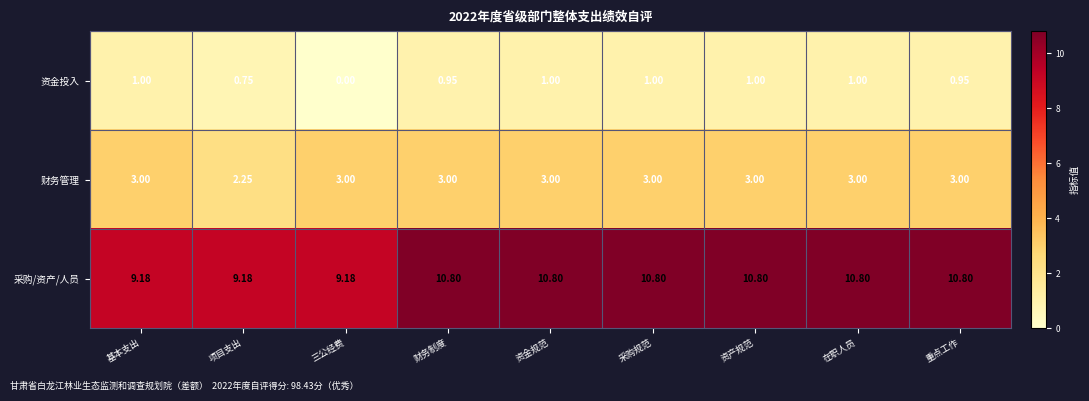

How many data points does each series have?

9